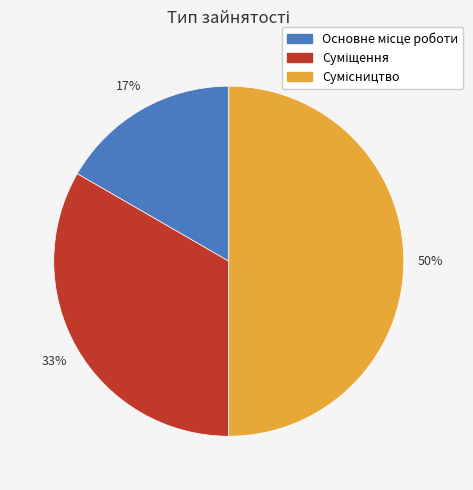

How many slices are in this pie chart?

3